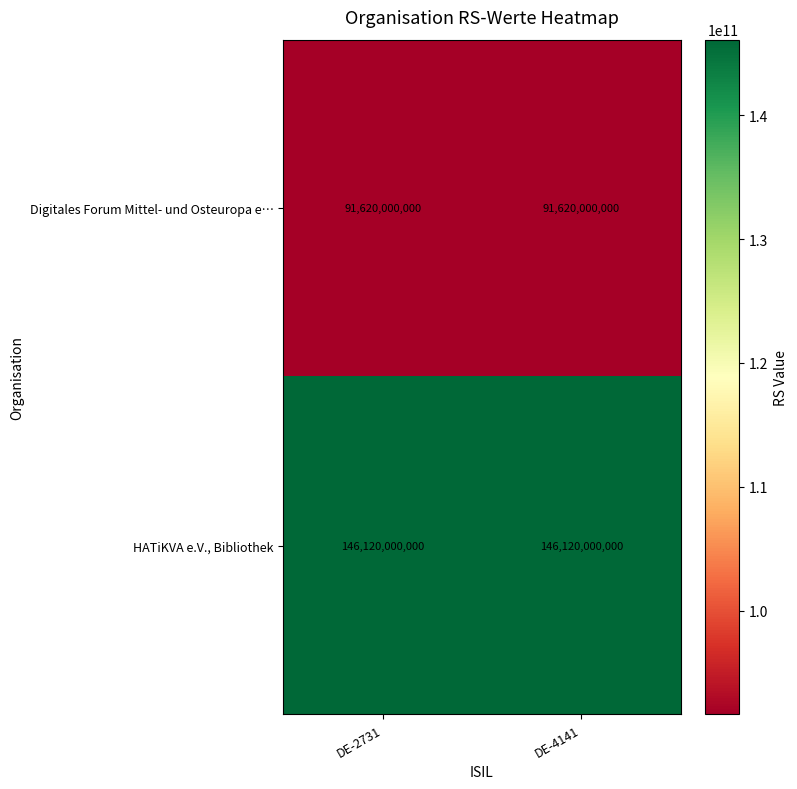

The value of Digitales Forum Mittel- und Osteuropa e… at DE-2731 is 27456482425. True or false?

False